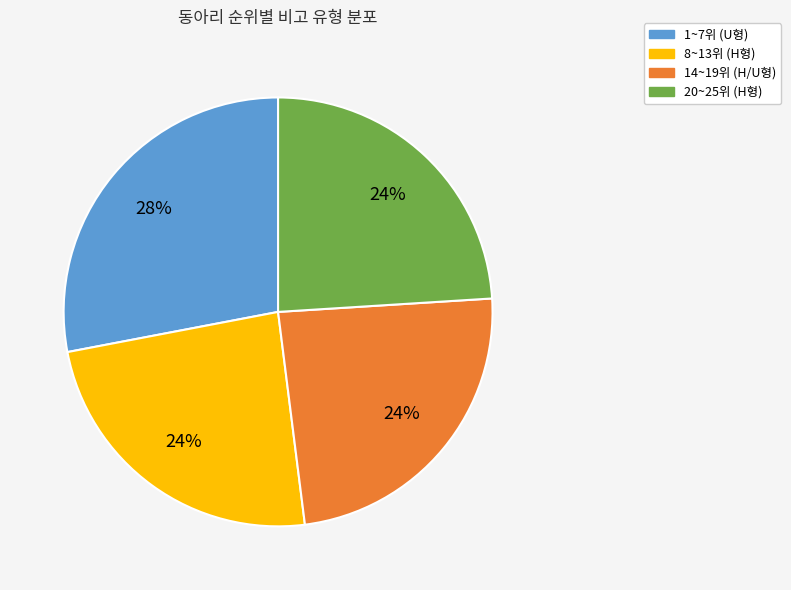

Is there a majority slice in this chart?

No